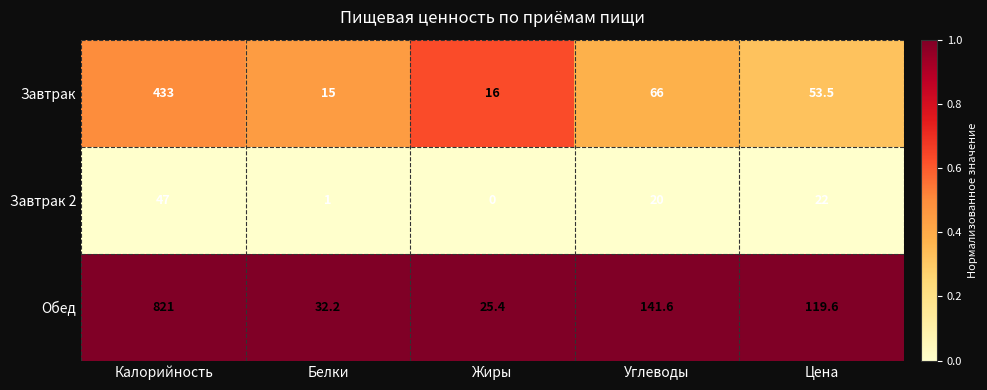

Which series has the largest range (max minus min)?

Обед